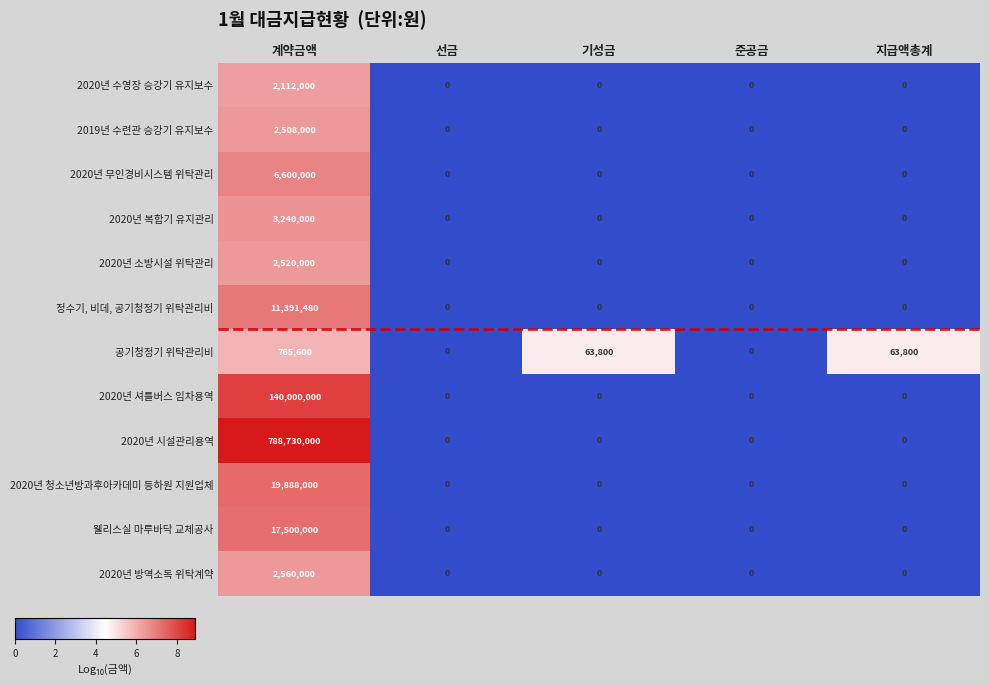

Rank the series by their maximum value, from lowest to highest.

공기청정기 위탁관리비, 2020년 수영장 승강기 유지보수, 2019년 수련관 승강기 유지보수, 2020년 소방시설 위탁관리, 2020년 방역소독 위탁계약, 2020년 복합기 유지관리, 2020년 무인경비시스템 위탁관리, 정수기, 비데, 공기청정기 위탁관리비, 웰리스실 마루바닥 교체공사, 2020년 청소년방과후아카데미 등하원 지원업체, 2020년 셔틀버스 임차용역, 2020년 시설관리용역